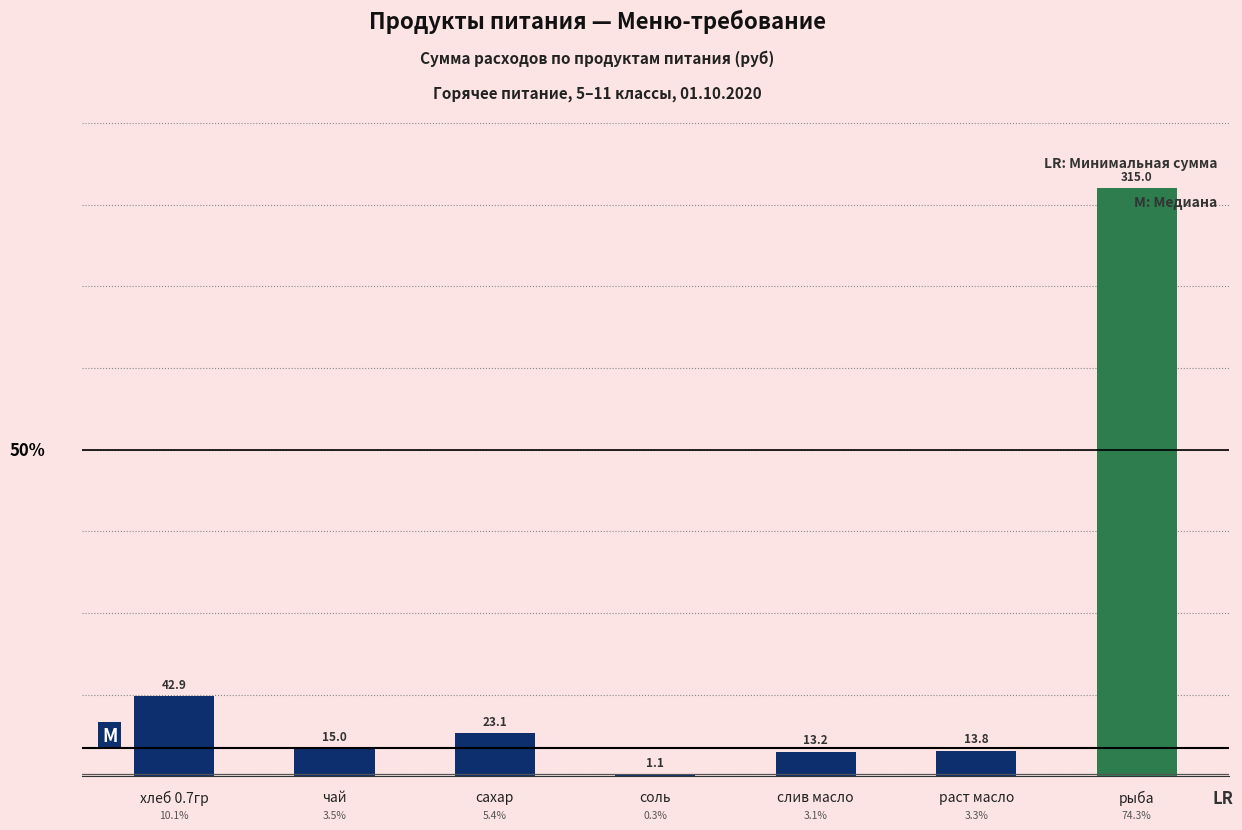

What is the label of the 1st bar from the right?

рыба